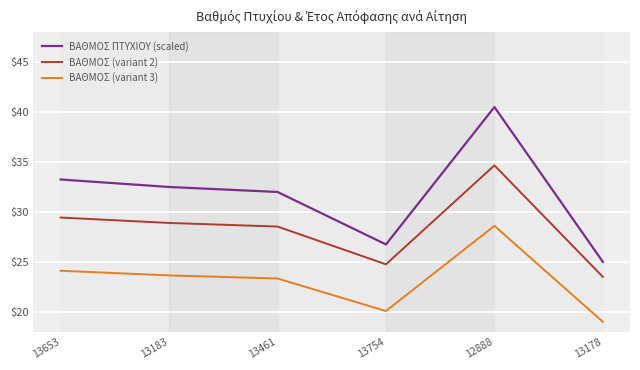

At which category does ΒΑΘΜΟΣ ΠΤΥΧΙΟΥ (scaled) reach its first local valley?

13754